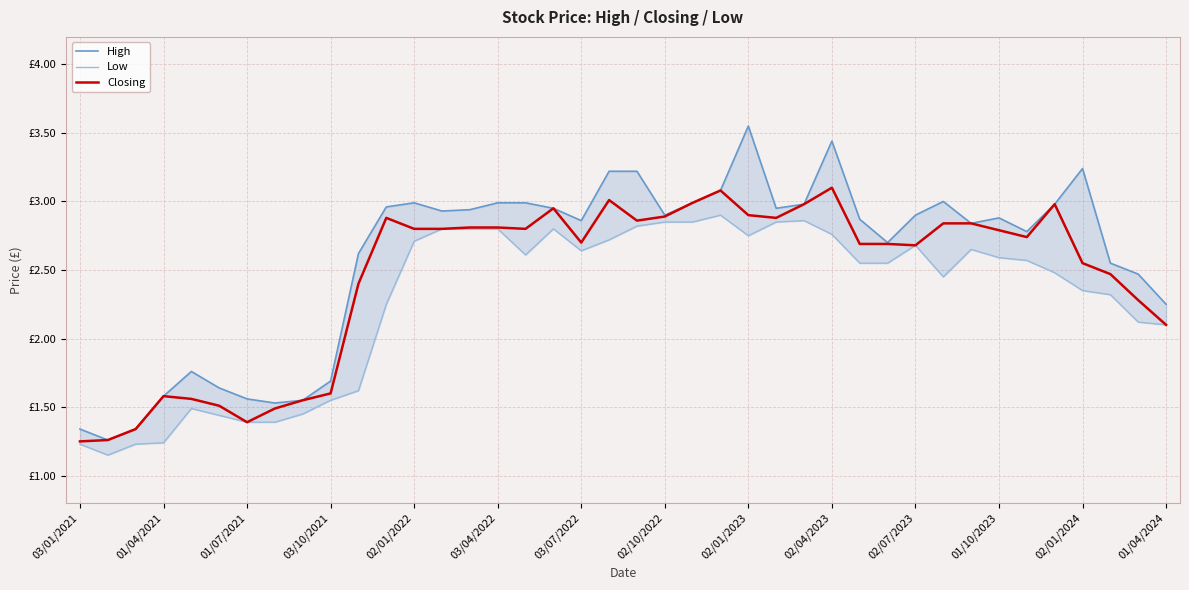

Is it true that High equals 1.6 at 02/07/2023?

False